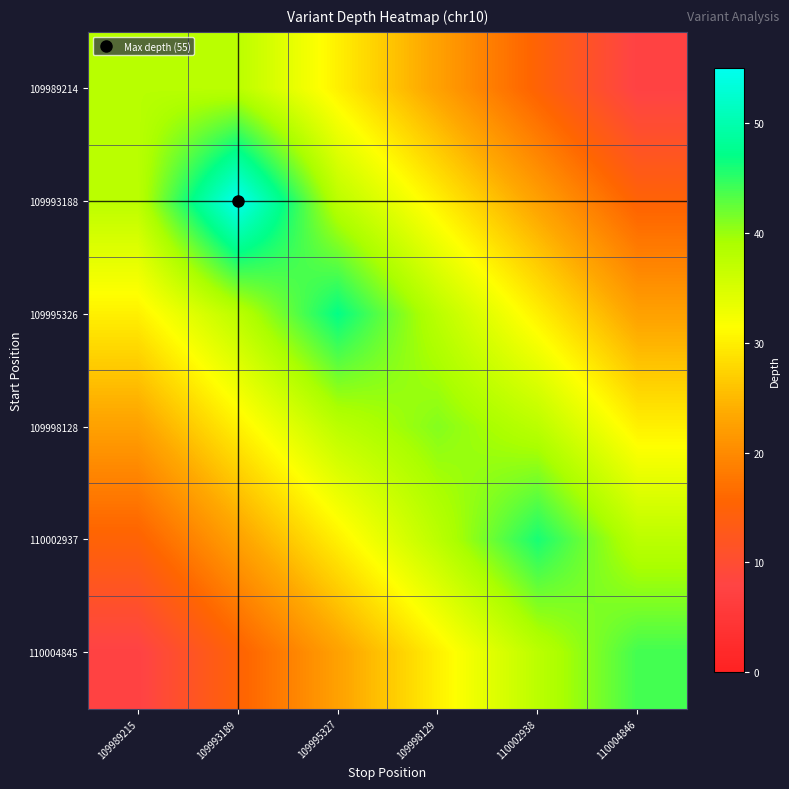

At 109989215, list the series in order from largest to smallest.

109989214, 109993188, 109995326, 109998128, 110002937, 110004845